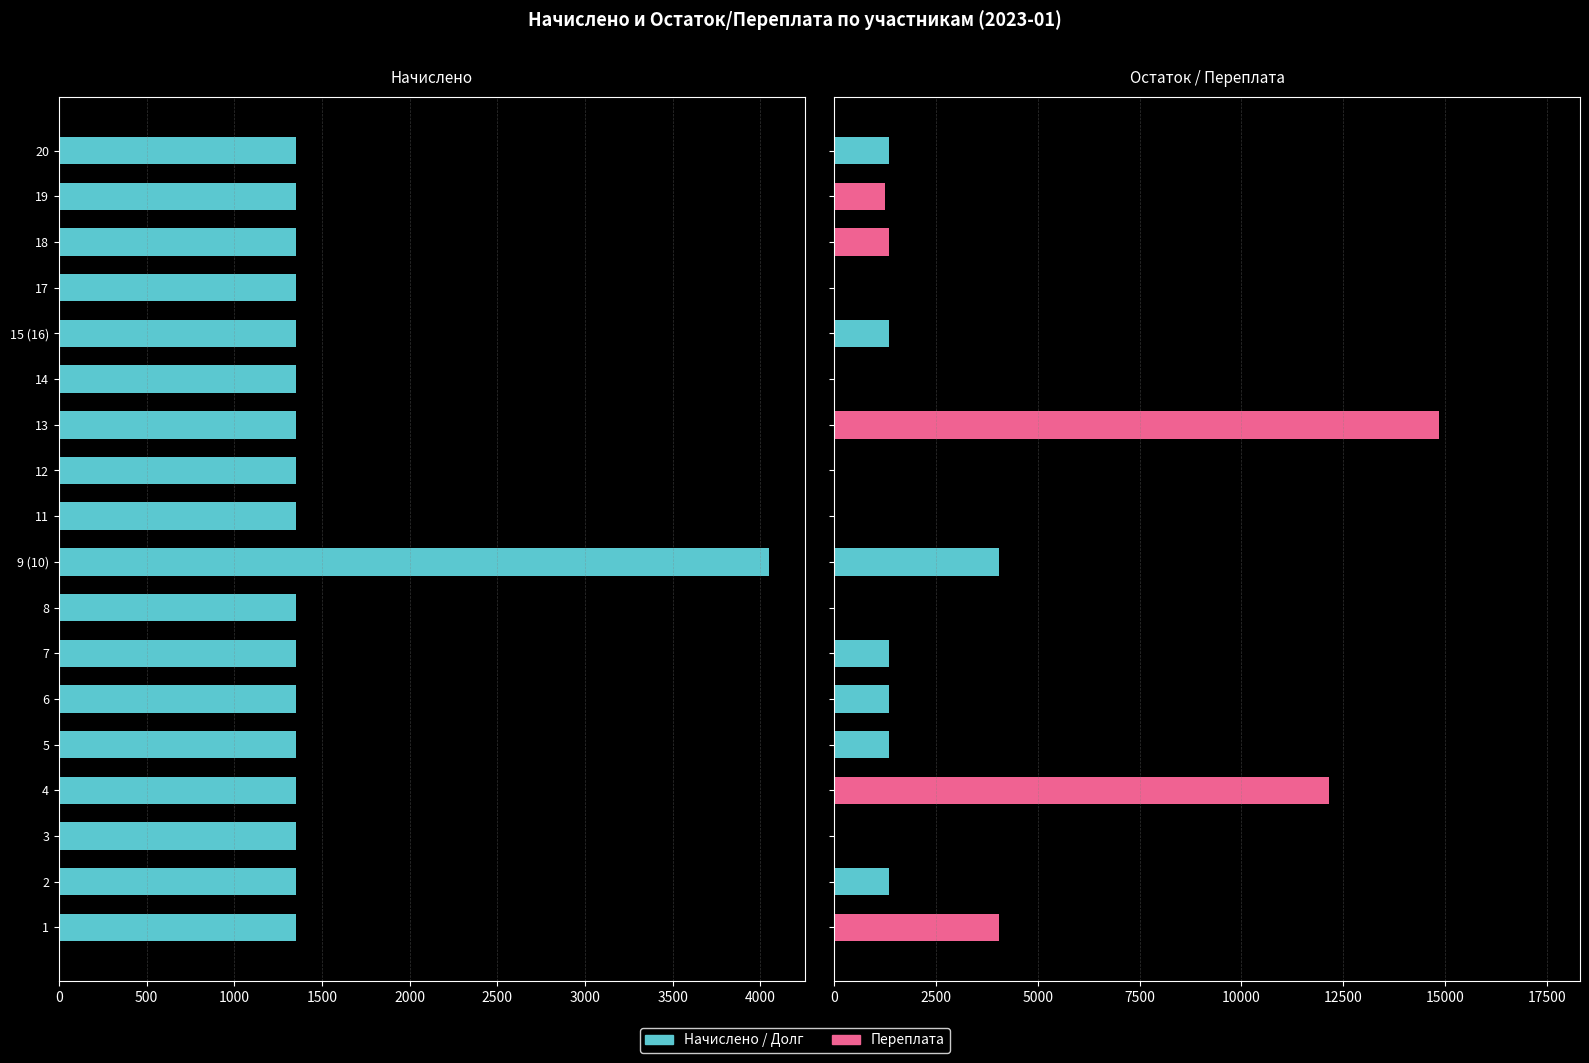

Which series has the largest total across all categories?

Переплата